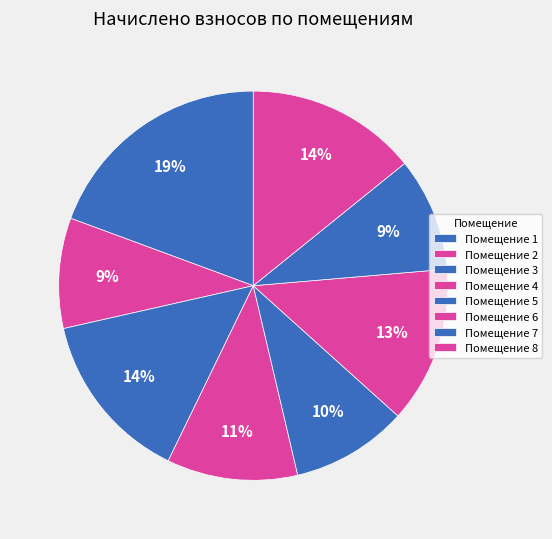

Count the number of slices in the pie.

8